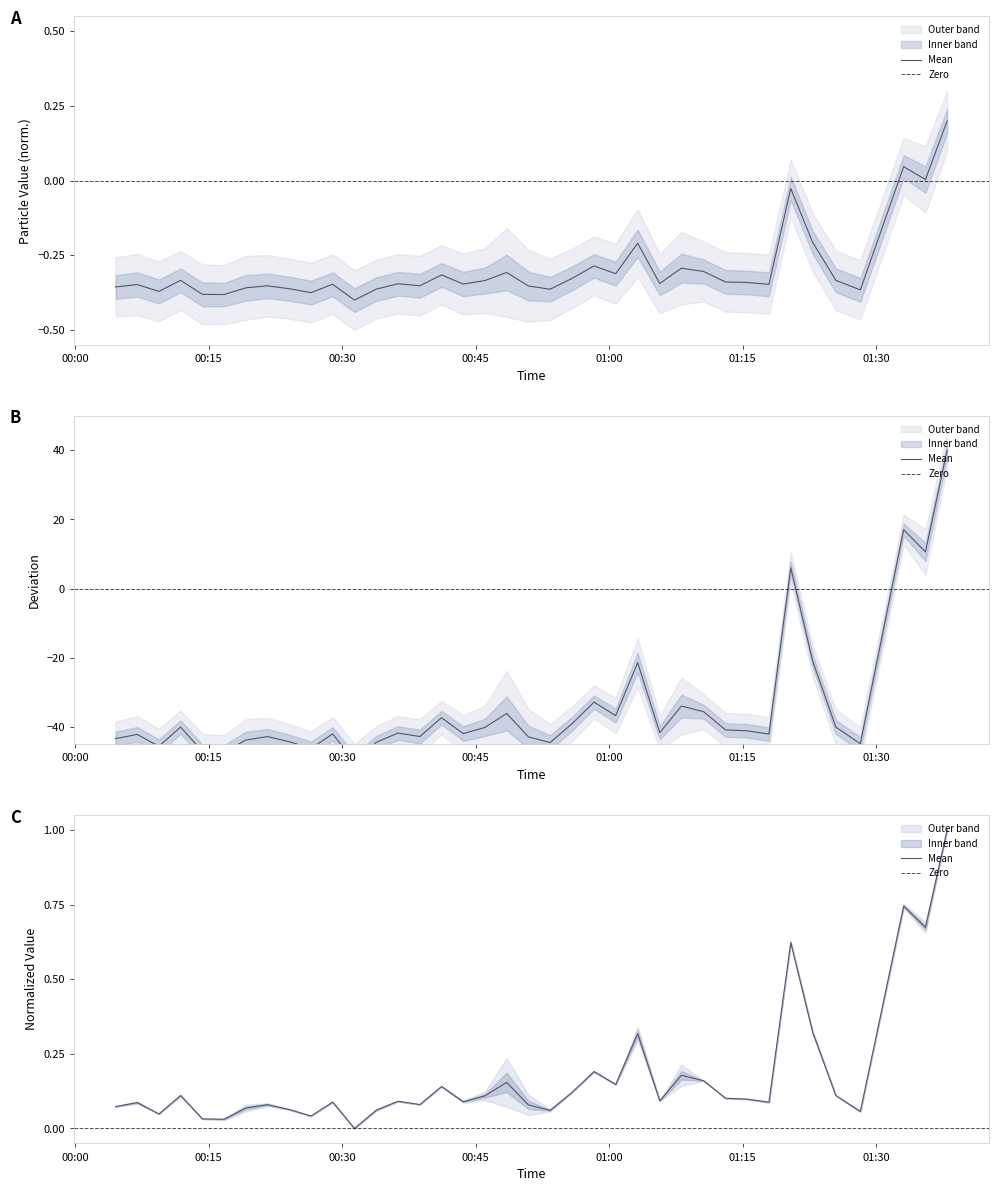

What is the difference between the SDS_P1 values at 2022/05/15 01:03:12 and 2022/05/15 01:25:28?

0.1